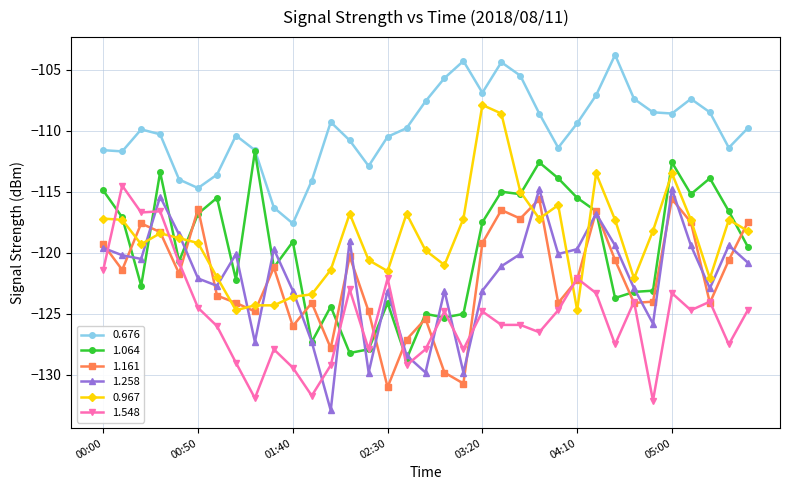

What is the value of the 1.064 point at the 13th from the left?

-124.4